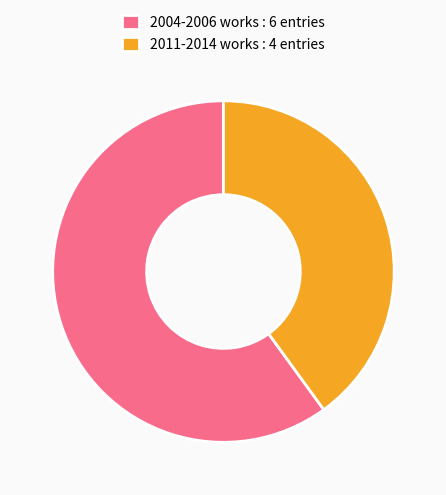

Is the sum of 2011-2014 works : 4 entries and 2004-2006 works : 6 entries greater than half?

Yes